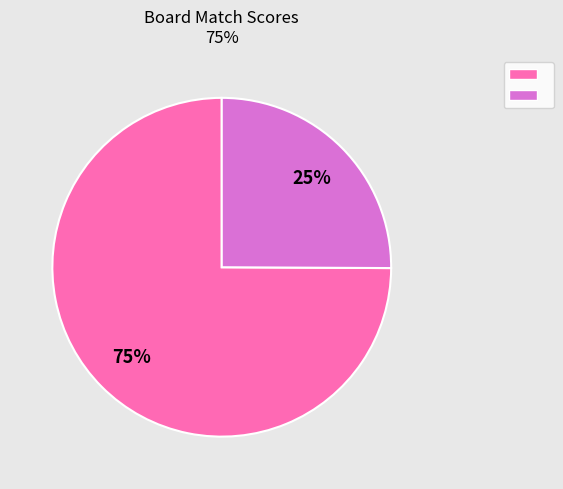

To the nearest percent, what is the difference between the largest and smallest slice percentages?

50%